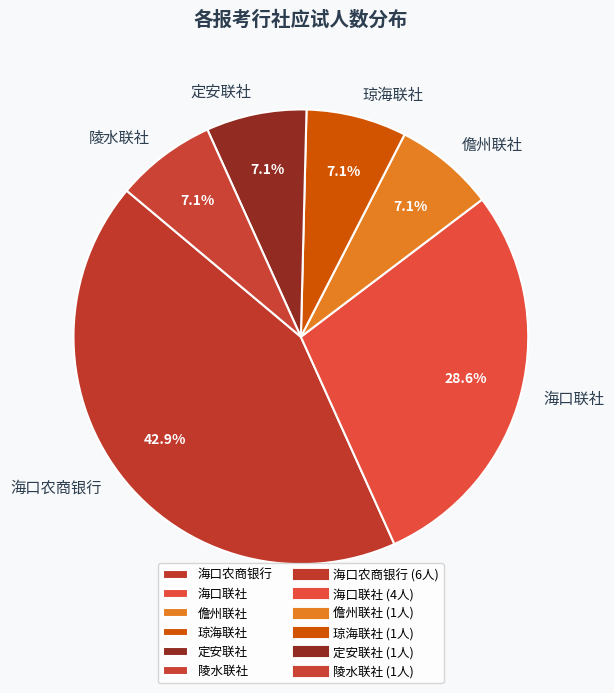

To the nearest percent, what percentage of the pie is 陵水联社?

7%